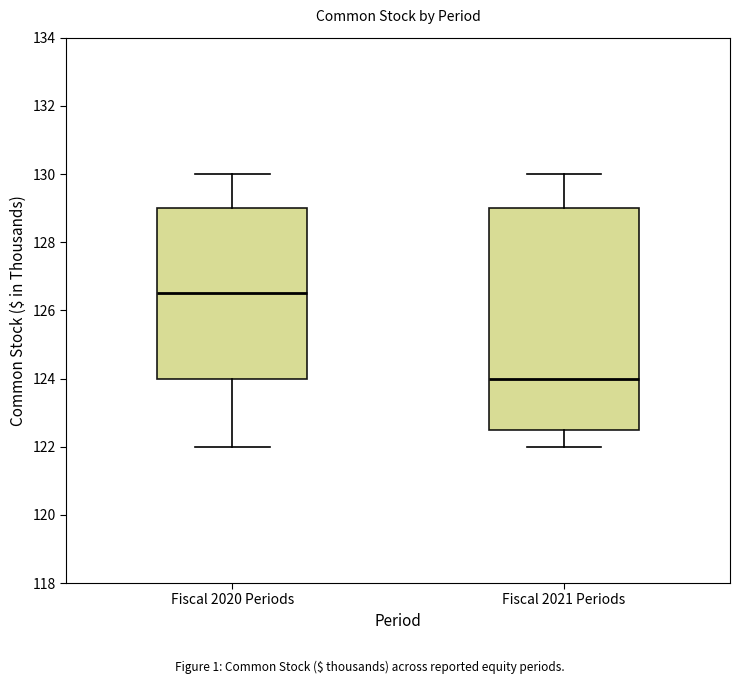

Reading left to right, transcribe this box plot: for each box, give where its median line is, the range the box spans, and where its two whiskers end, as read against the y-axis. The values are not printed on the chart, so give them approximately, as read against the axis.

Fiscal 2020 Periods: median 126.6, box 124.0 to 129.0, whiskers 122.0 to 130.0
Fiscal 2021 Periods: median 124.0, box 122.6 to 129.0, whiskers 122.0 to 130.0